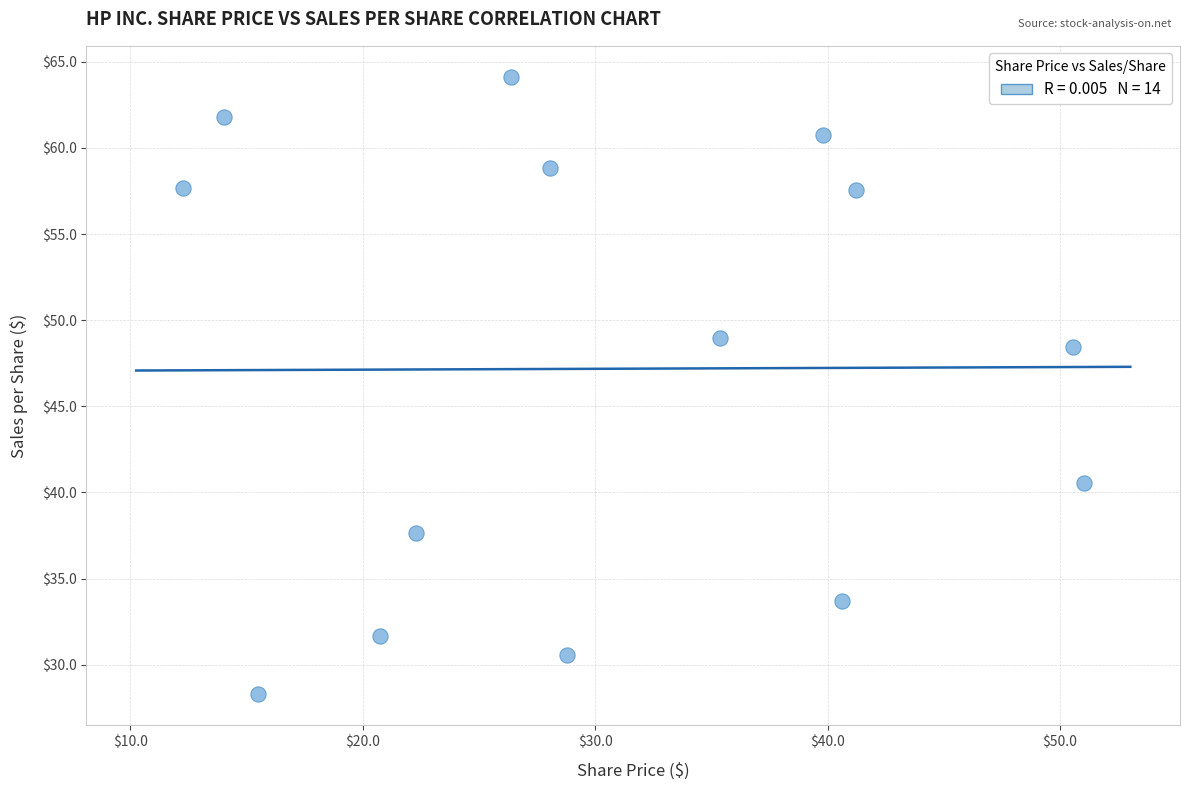

What is the range of X values (max minus min)?

38.8